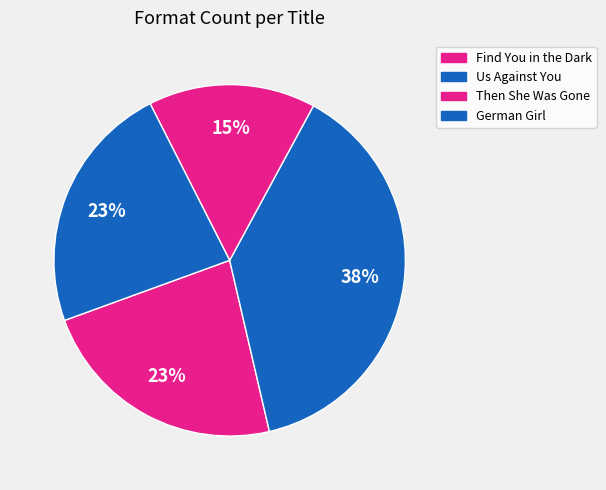

To the nearest percent, what is the difference between the largest and smallest slice percentages?

23%